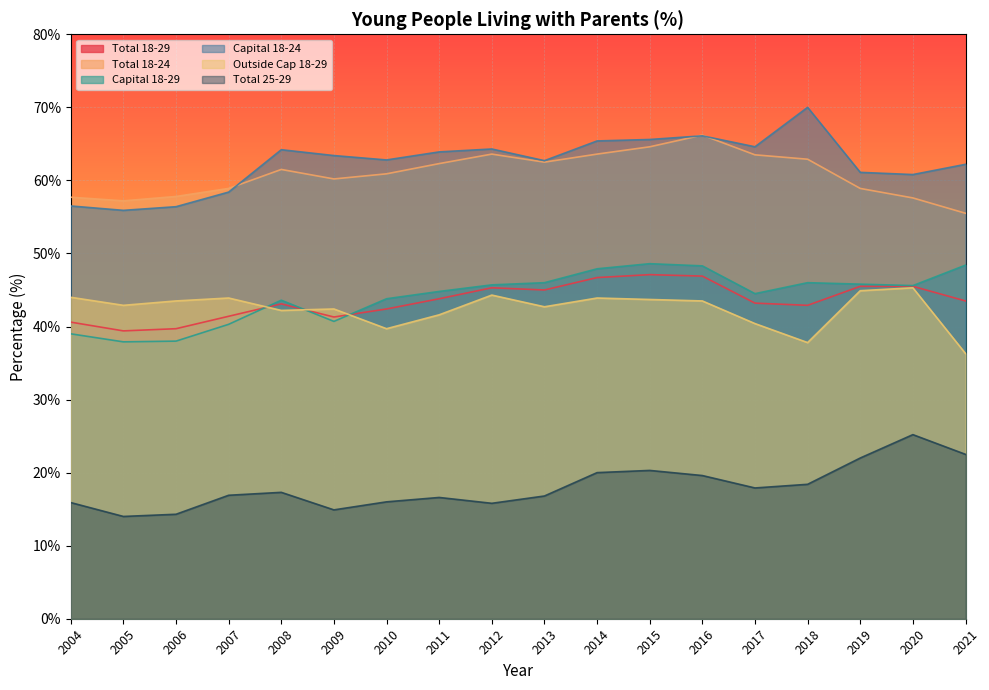

True or false: Total 25-29 and Capital 18-24 cross at least once.

False